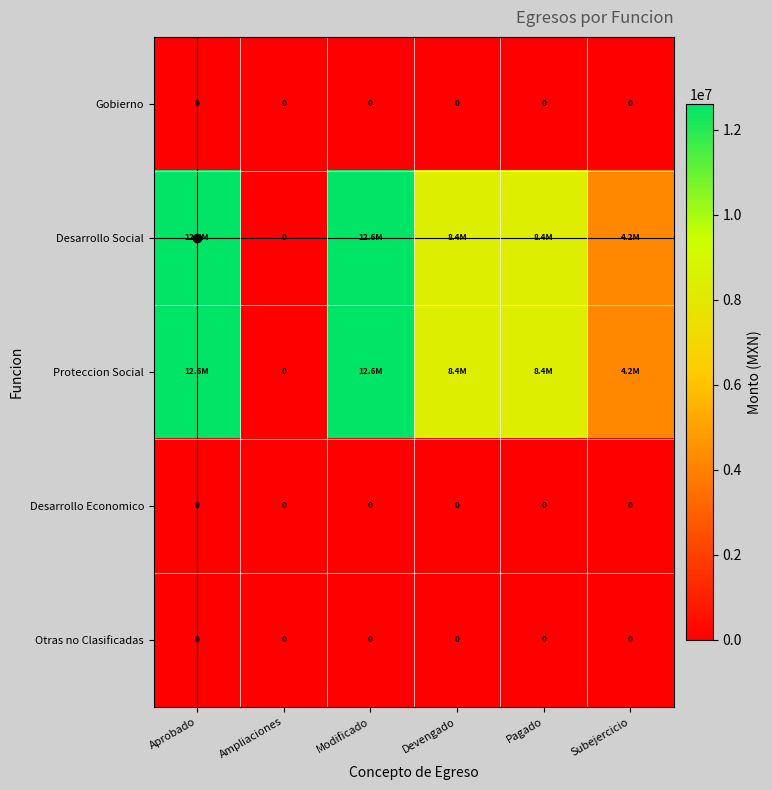

Which series has the largest total across all categories?

Desarrollo Social